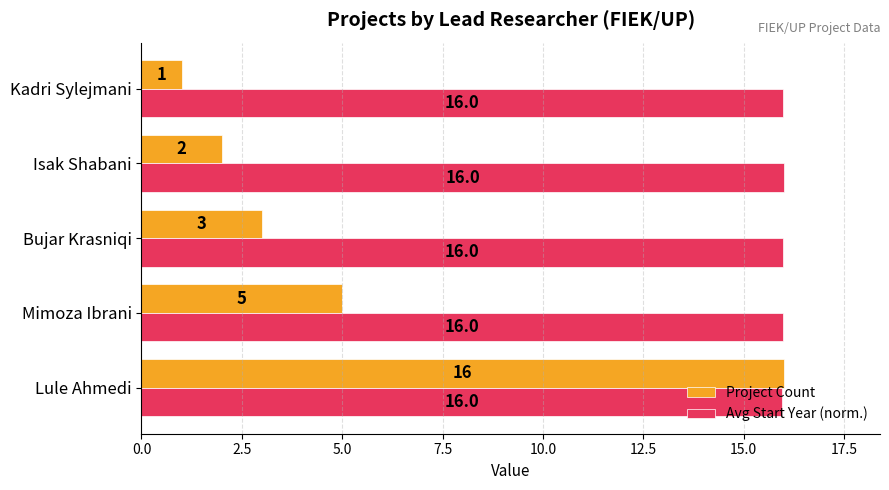

Where is Project Count nearest to the value 8?

Mimoza Ibrani